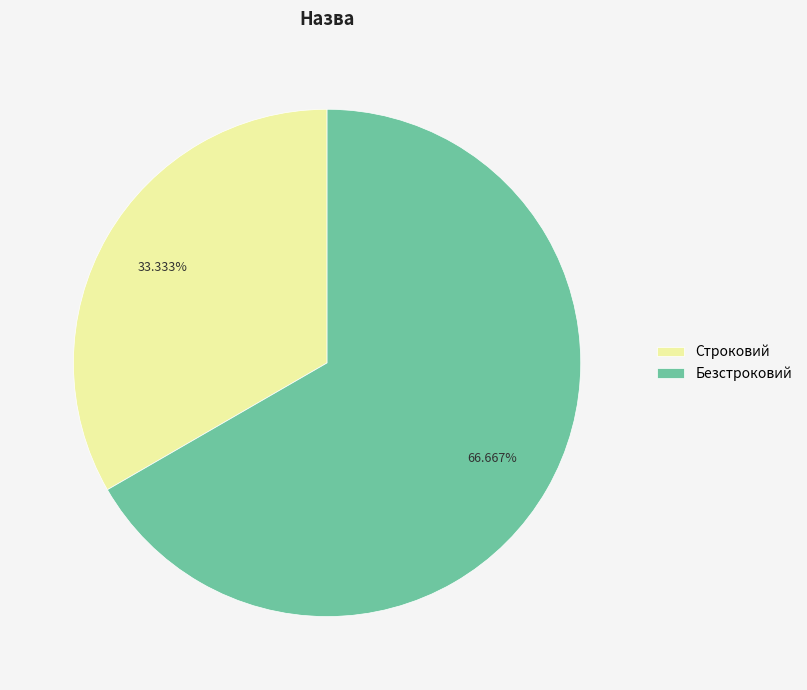

To the nearest percent, what is the difference between the Строковий and Безстроковий slice percentages?

33%